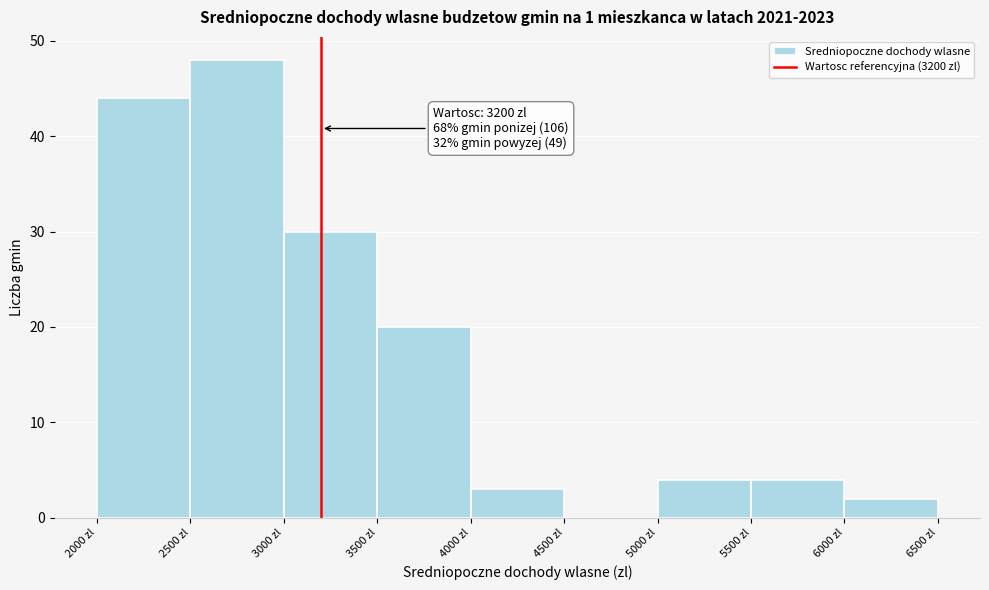

Which range on the x-axis has the tallest bar?

2500 to 3000